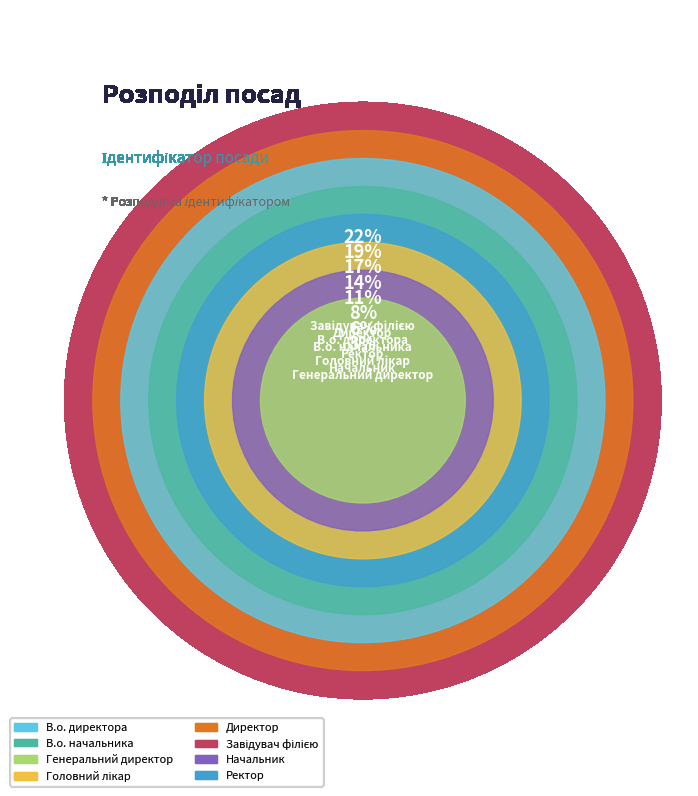

What is the smallest slice in the pie chart?

Генеральний директор